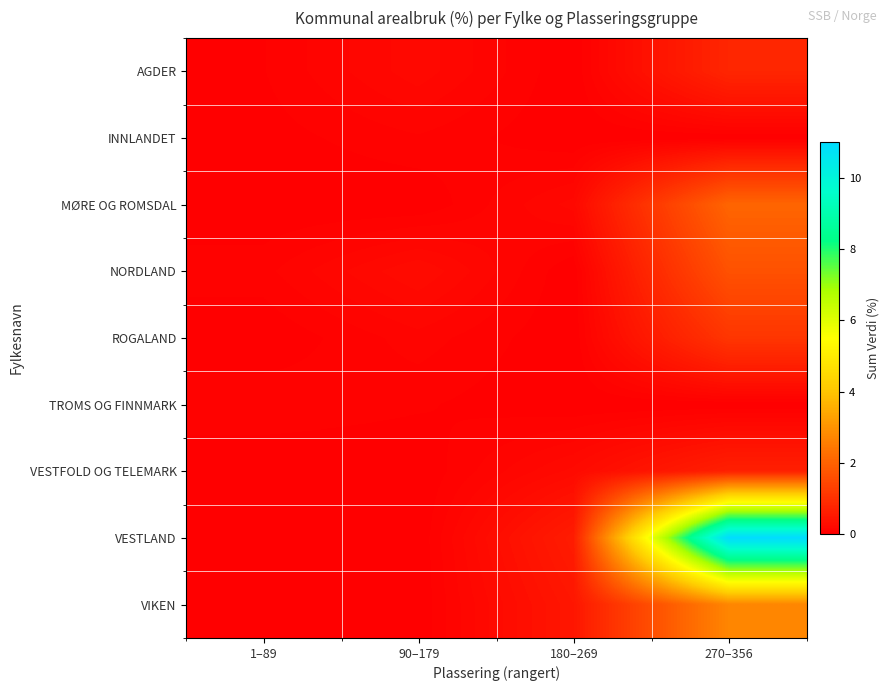

List the series in order of their peak value, lowest first.

INNLANDET, TROMS OG FINNMARK, VESTFOLD OG TELEMARK, AGDER, ROGALAND, NORDLAND, MØRE OG ROMSDAL, VIKEN, VESTLAND